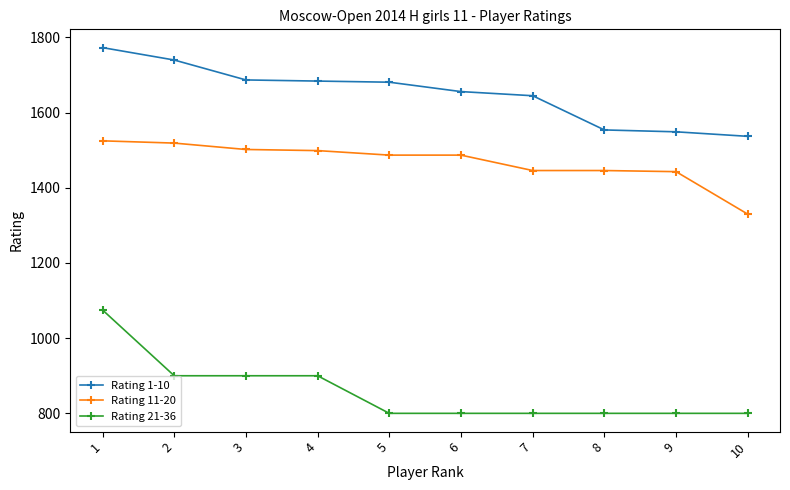

True or false: Rating 1-10 has more than 2 interior local peaks.

False